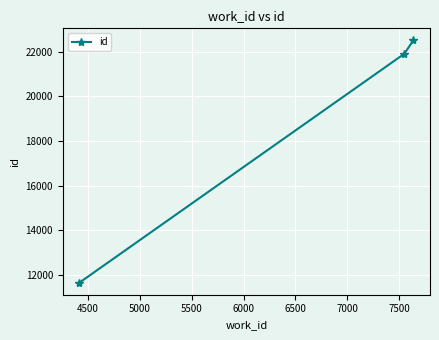

What is the difference between the maximum and minimum values?

10852